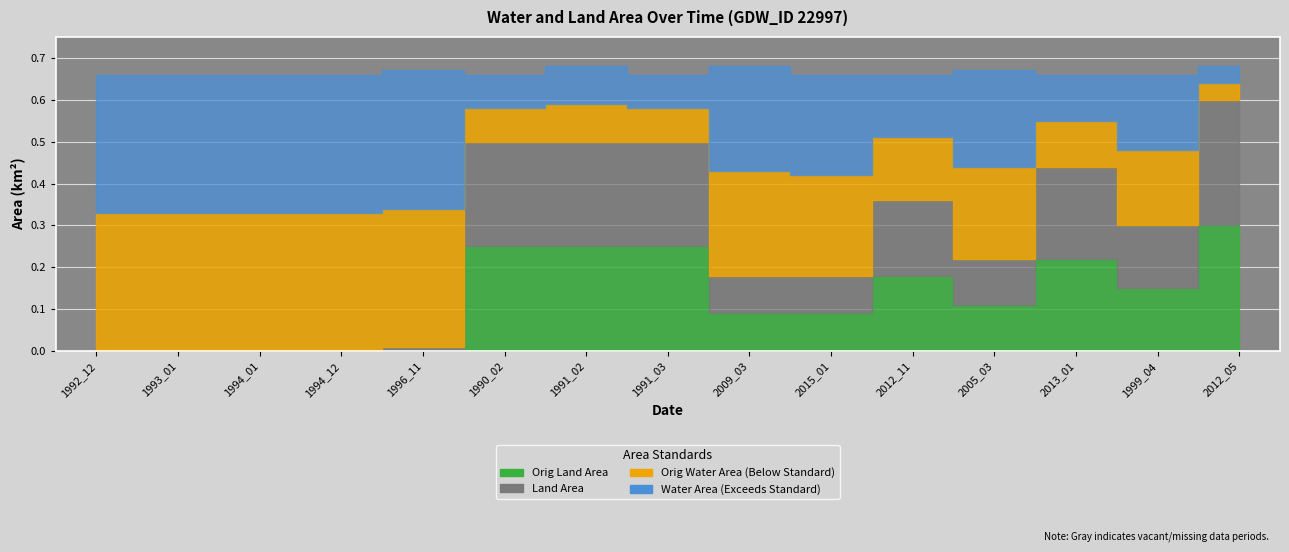

What are all the series names shown in the legend?

waterArea, landArea, origWaterArea, origlandArea